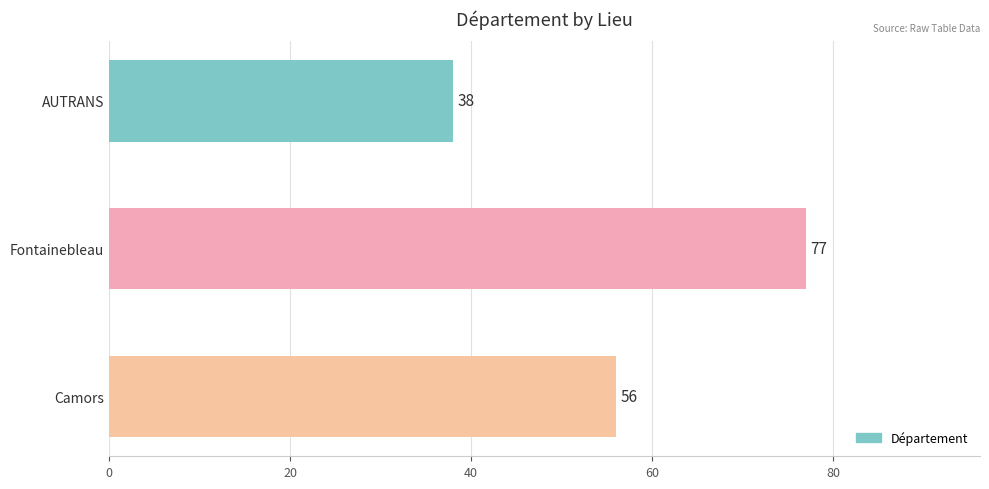

Rank the categories by value from lowest to highest.

AUTRANS, Camors, Fontainebleau